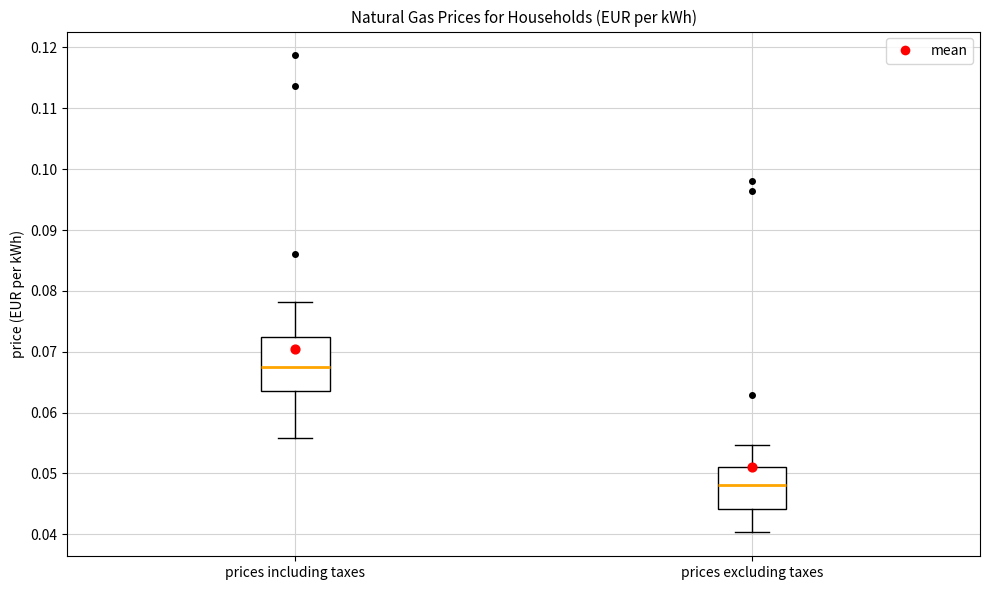

Reading left to right, read every box against the y-axis: the position of its median line, the range the box covers, and the ends of its whiskers. The values are not printed on the chart, so give them approximately, as read against the axis.

prices including taxes: median 0.068, box 0.064 to 0.072, whiskers 0.056 to 0.078
prices excluding taxes: median 0.048, box 0.044 to 0.051, whiskers 0.040 to 0.055